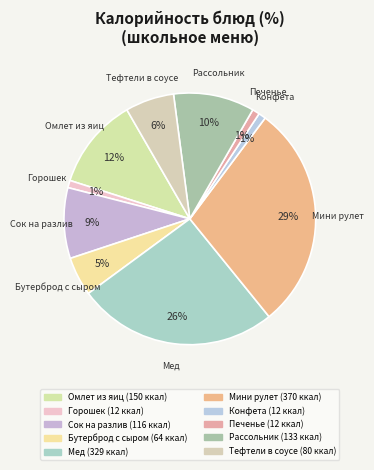

Which category has the biggest portion of the pie?

Мини рулет